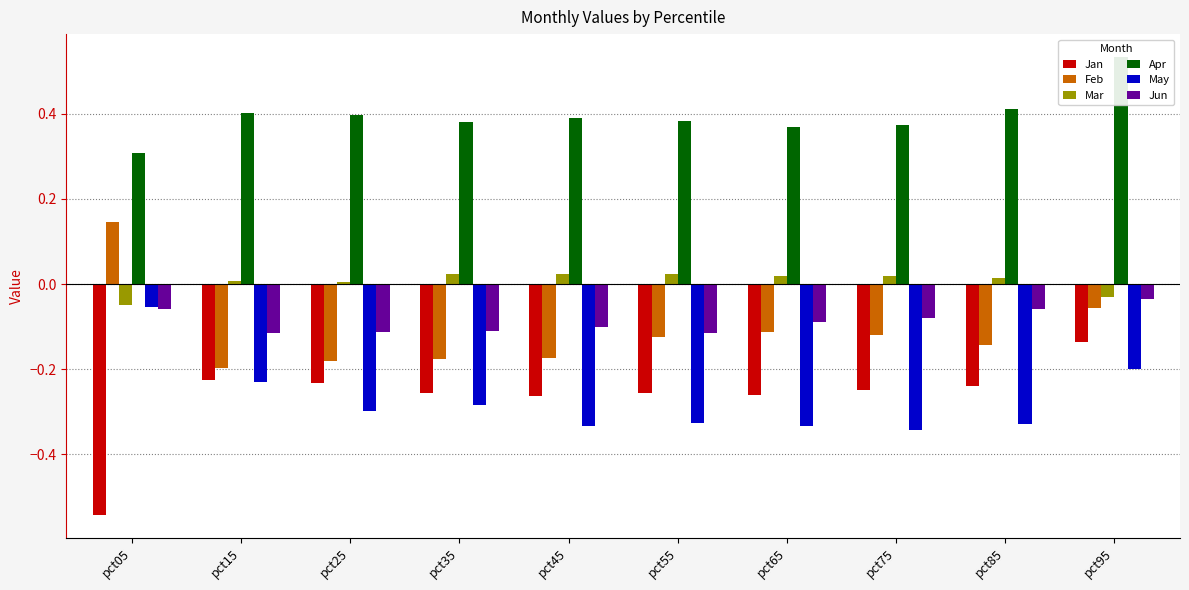

Reading right to left, what are all the values shown in this chart?

Jan: -0.1	-0.2	-0.2	-0.3	-0.3	-0.3	-0.3	-0.2	-0.2	-0.5
Feb: -0.1	-0.1	-0.1	-0.1	-0.1	-0.2	-0.2	-0.2	-0.2	0.1
Mar: -0.0	0.0	0.0	0.0	0.0	0.0	0.0	0.0	0.0	-0.0
Apr: 0.5	0.4	0.4	0.4	0.4	0.4	0.4	0.4	0.4	0.3
May: -0.2	-0.3	-0.3	-0.3	-0.3	-0.3	-0.3	-0.3	-0.2	-0.1
Jun: -0.0	-0.1	-0.1	-0.1	-0.1	-0.1	-0.1	-0.1	-0.1	-0.1